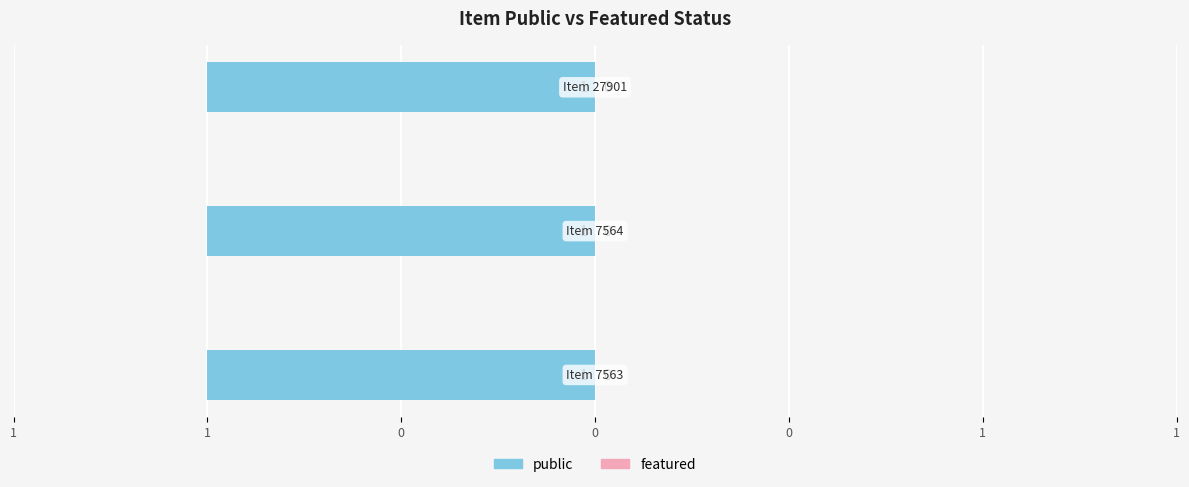

The value of public at Item 7563 is 2. True or false?

False